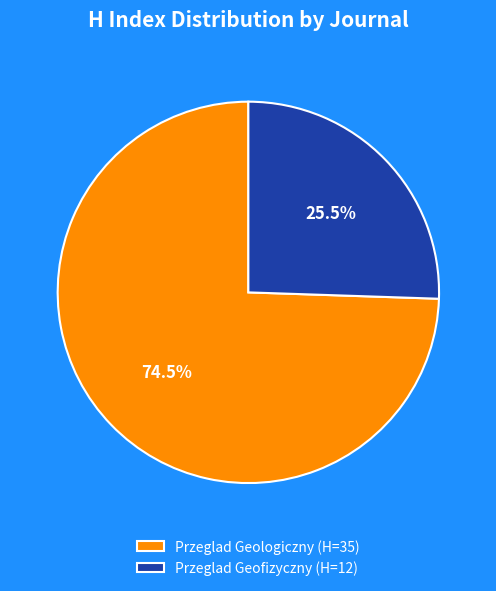

How much of the chart is everything except Przeglad Geologiczny (H=35)?

25.5%